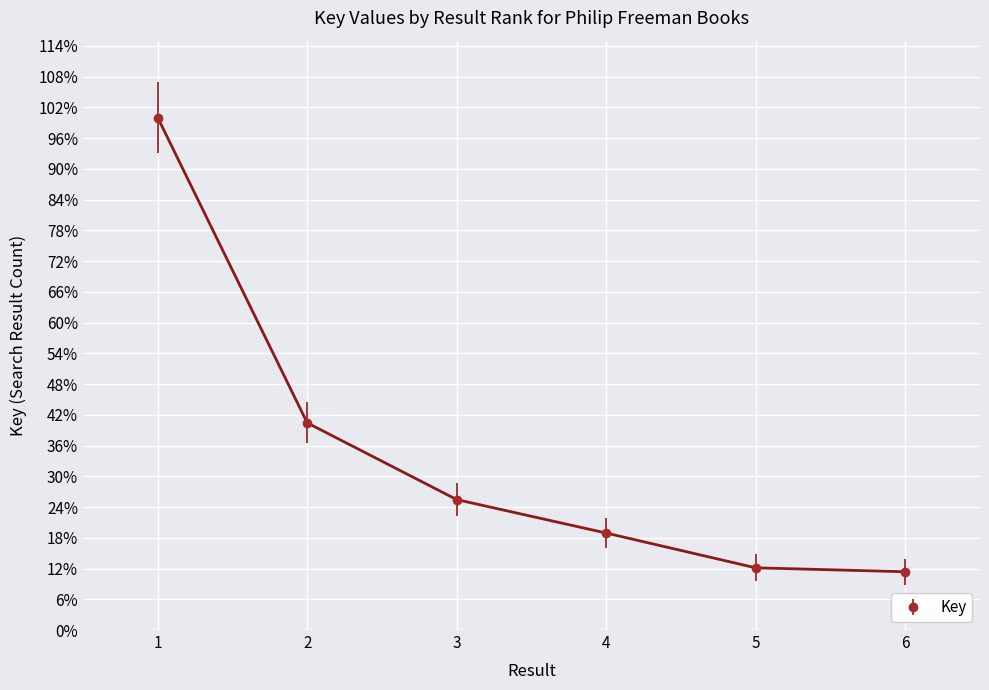

What is the difference between the values at 5 and 1?

0.9